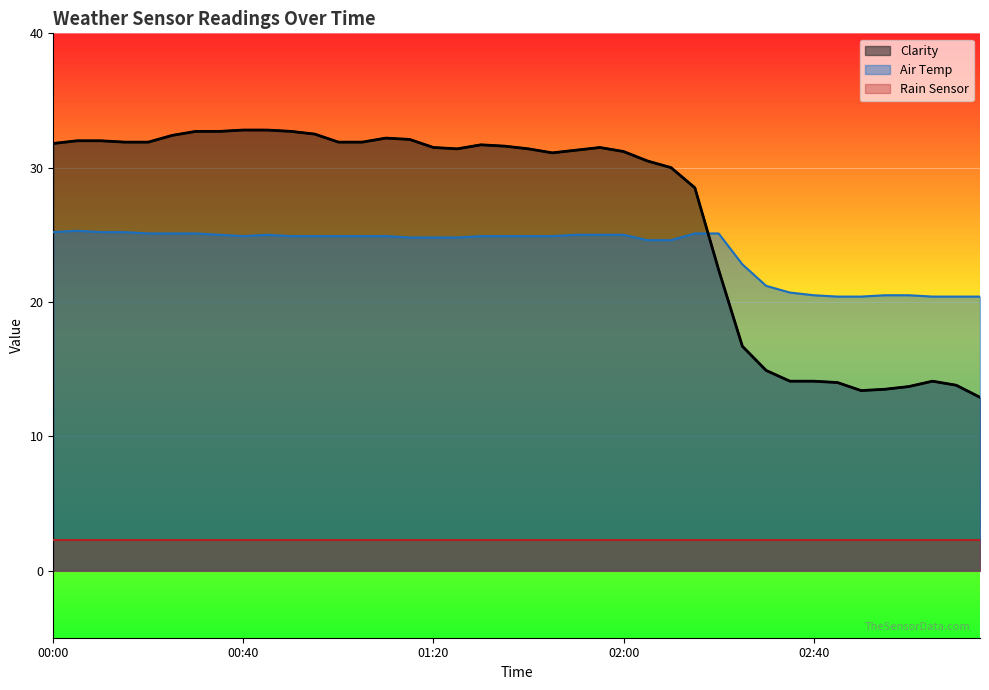

Between 01:20 and 02:50, which is larger?

01:20